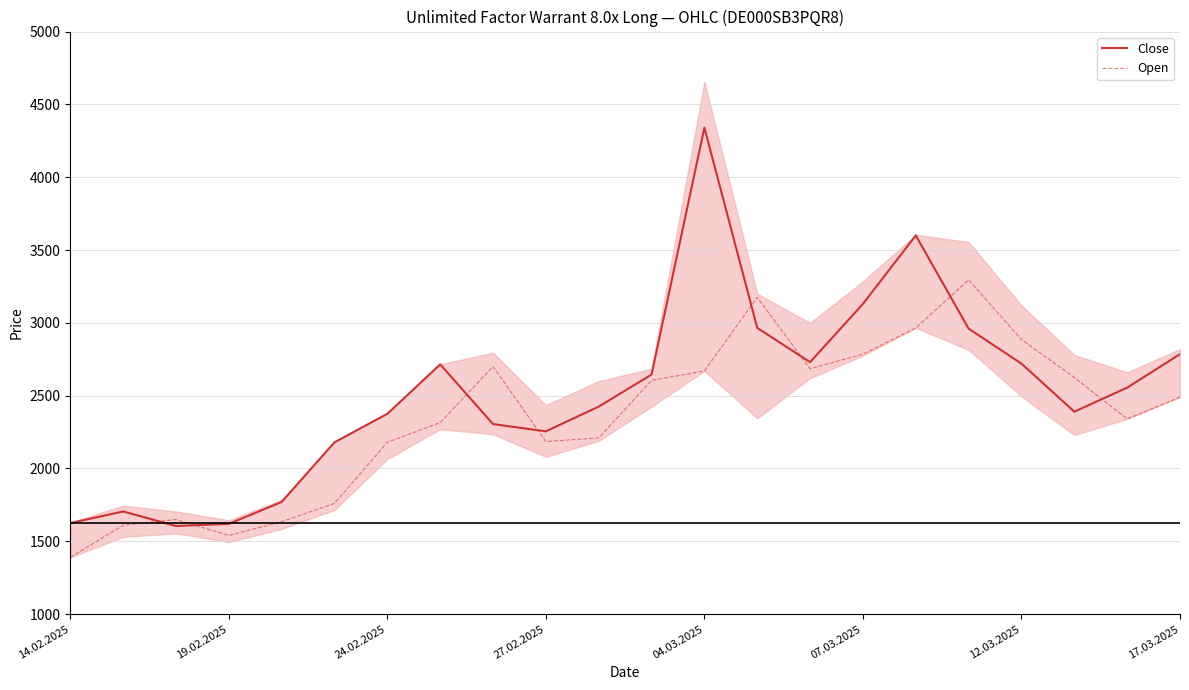

How many times do Close and Open cross each other?

8